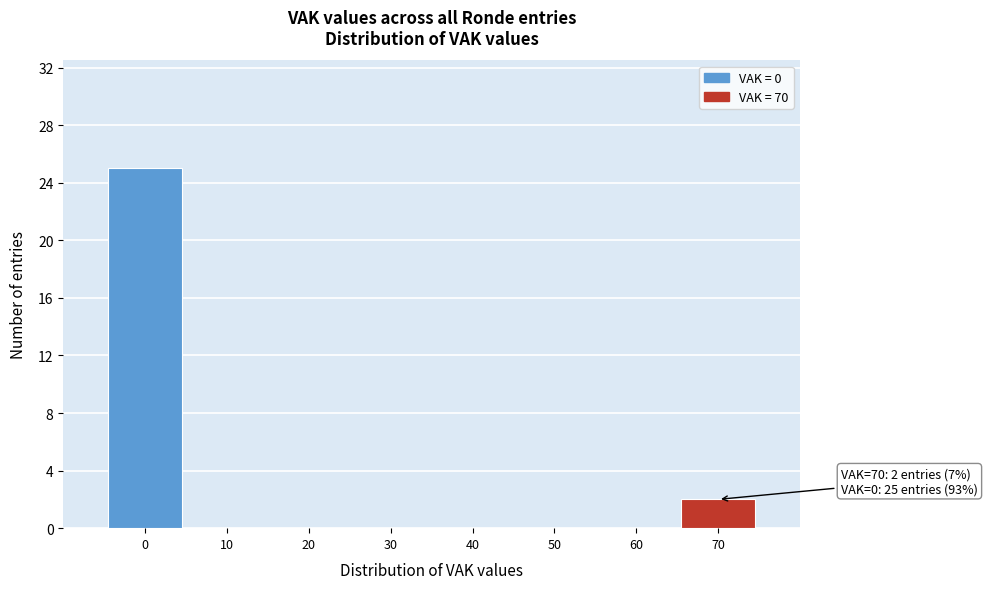

Over which range of the x-axis is the bar tallest?

-5 to 5